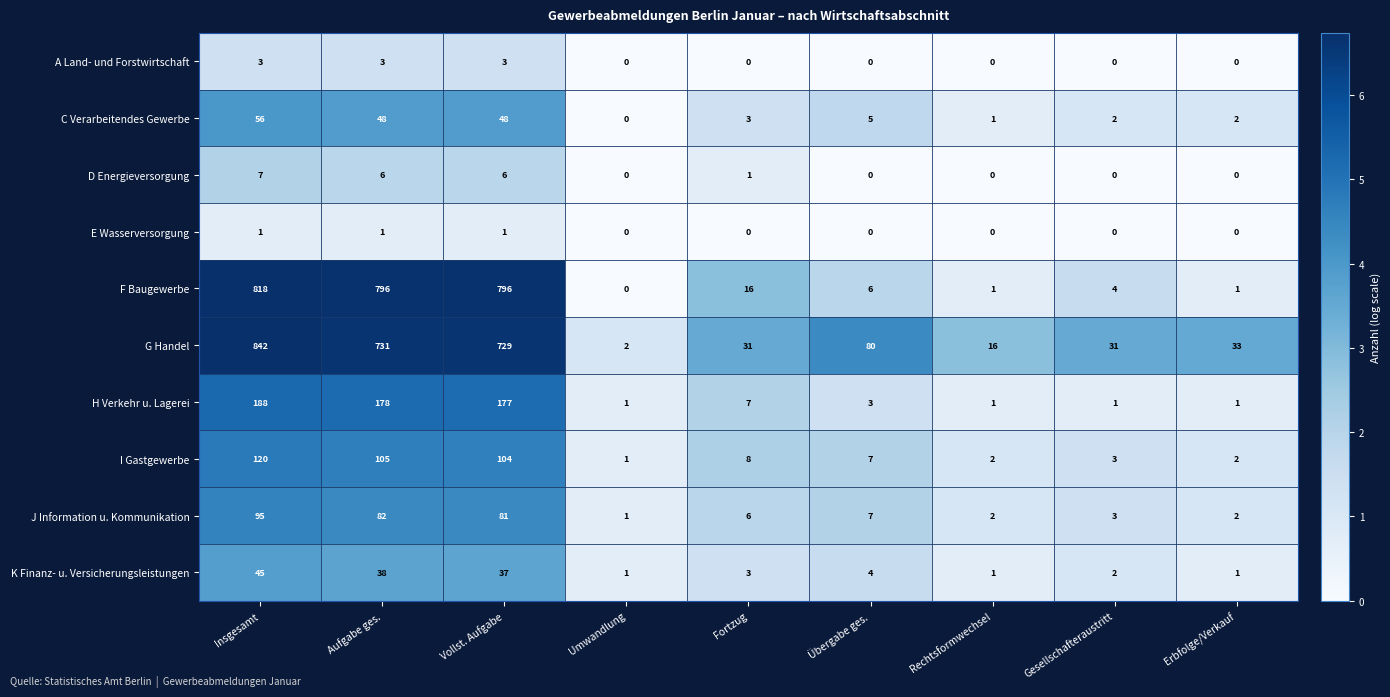

The value of K Finanz- u. Versicherungsleistungen at Erbfolge/Verkauf is 1. True or false?

True